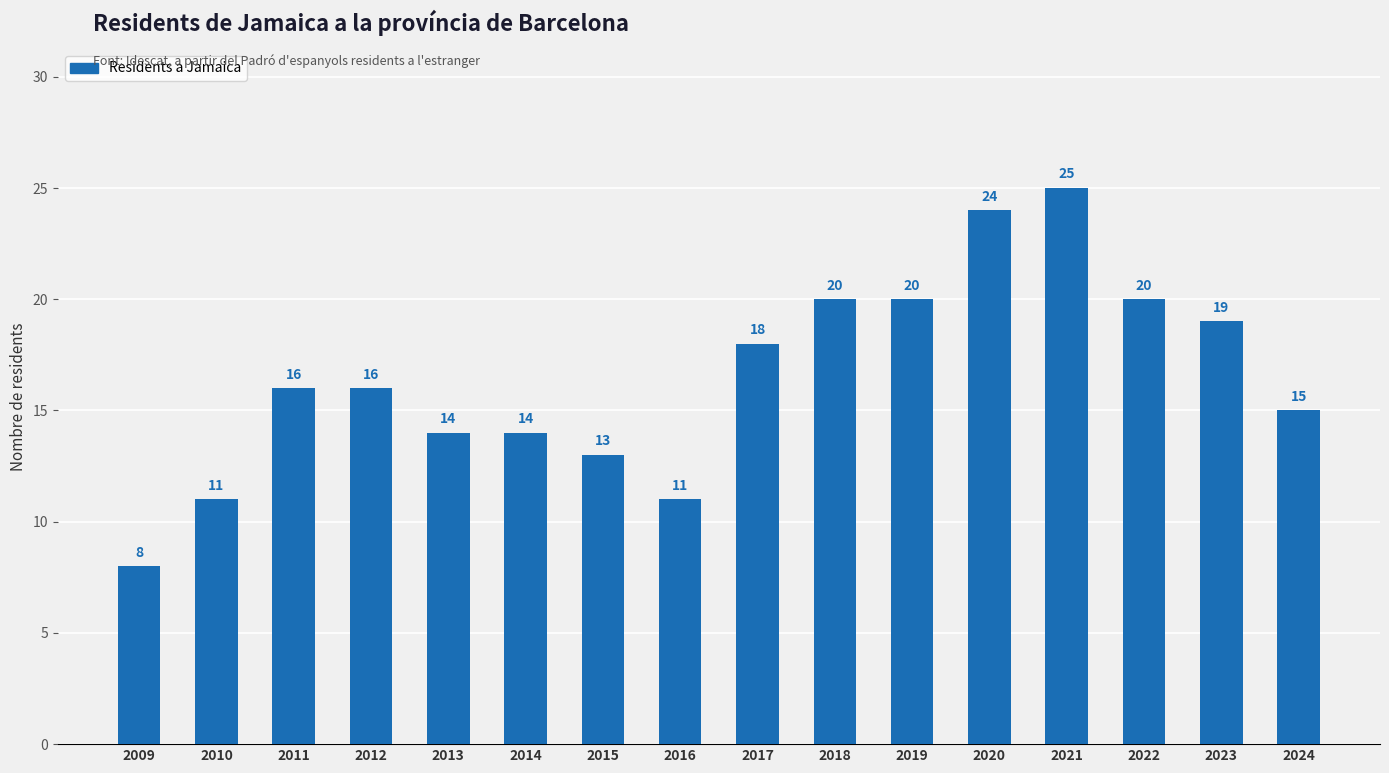

What value does the data have at 2010, to the nearest 5?

10